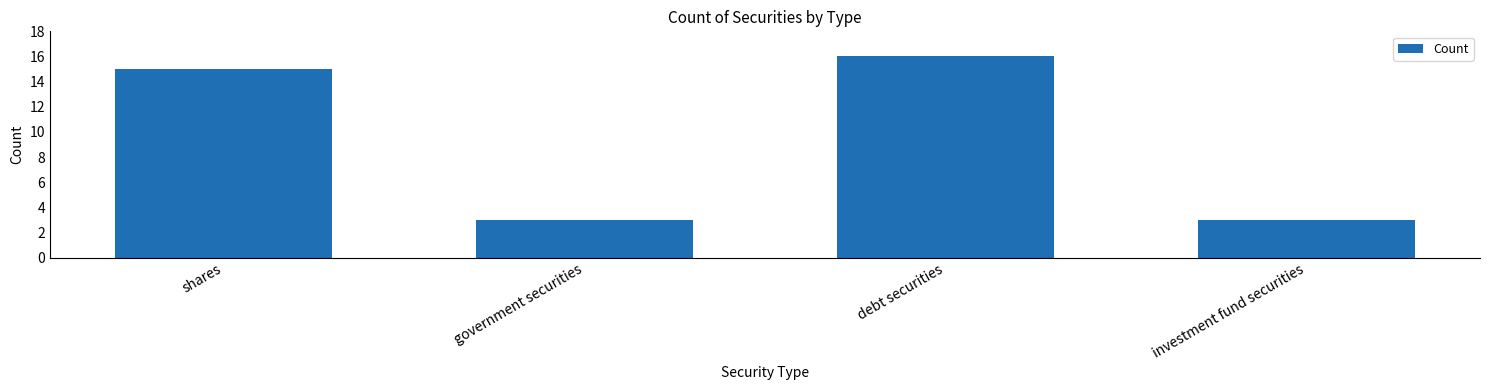

Between government securities and debt securities, which is larger?

debt securities